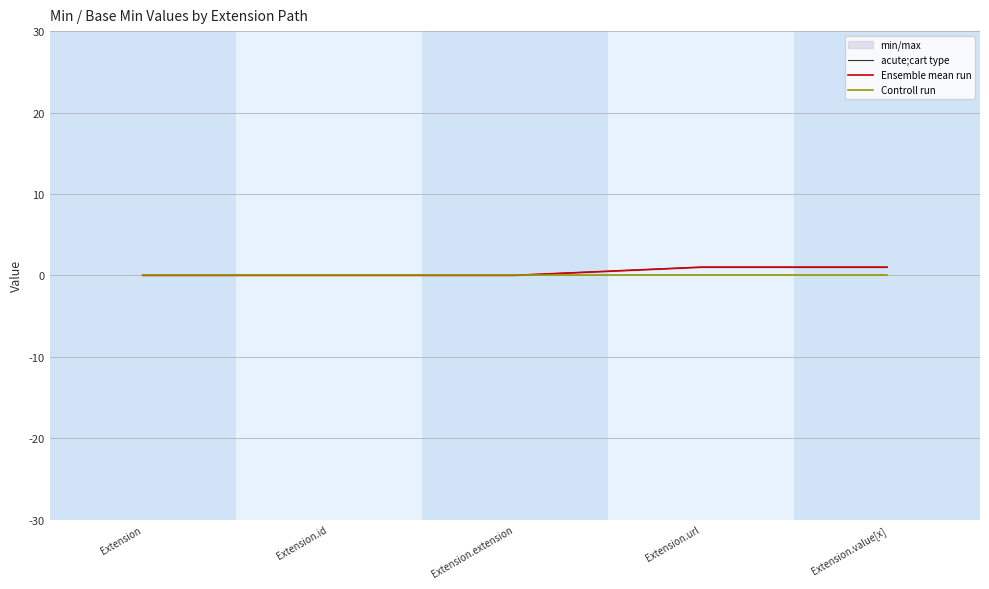

Reading left to right, list all the values displayed in this chart.

acute;cart type: Extension=0	Extension.id=0	Extension.extension=0	Extension.url=1	Extension.value[x]=1
Ensemble mean run: Extension=0	Extension.id=0	Extension.extension=0	Extension.url=1	Extension.value[x]=1
Controll run: Extension=0	Extension.id=0	Extension.extension=0	Extension.url=0	Extension.value[x]=0